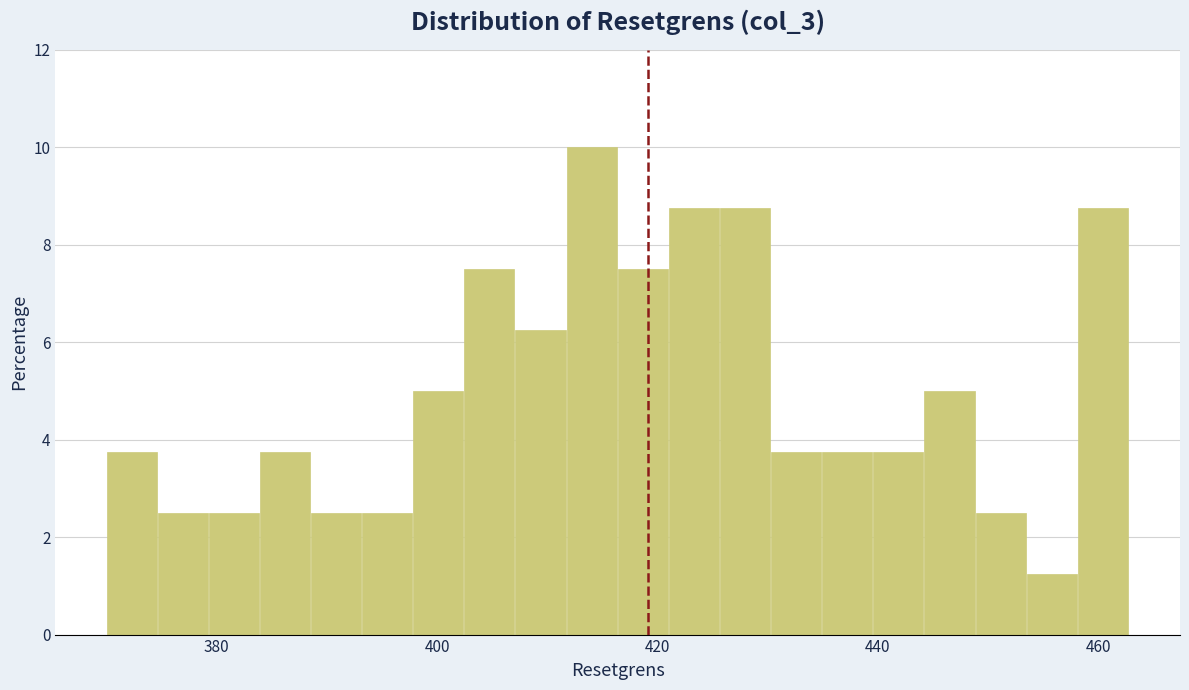

Around what value on the x-axis is the tallest bar? Give the approximate position of its centre, as read against the axis.

414